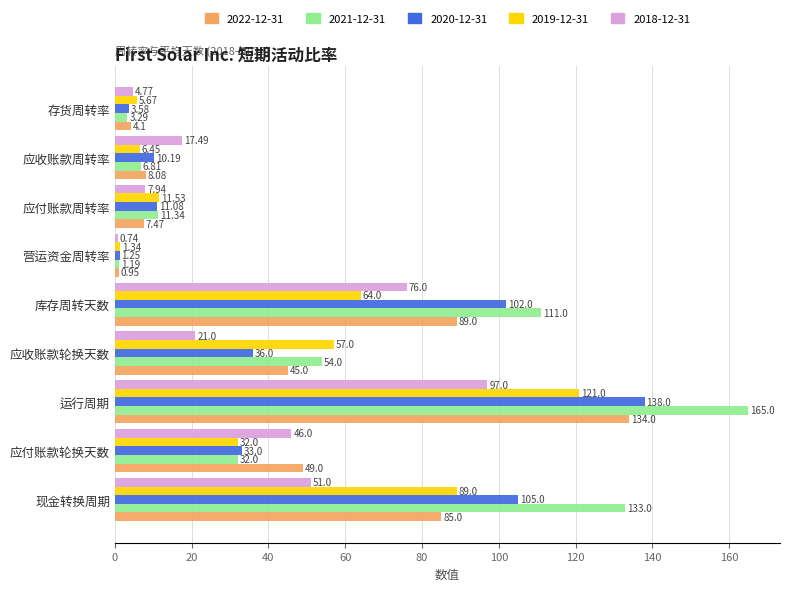

What is the difference between the highest and lowest values at 应付账款轮换天数?

17.0